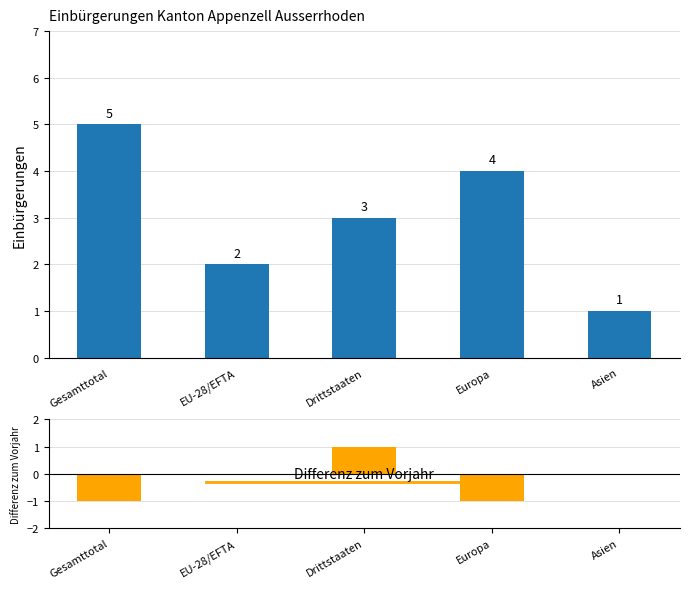

Reading left to right, transcribe all the data shown in this chart.

Ordentliche Einbürgerungen (Total): 5	2	3	4	1
Difference: -1	0	1	-1	0